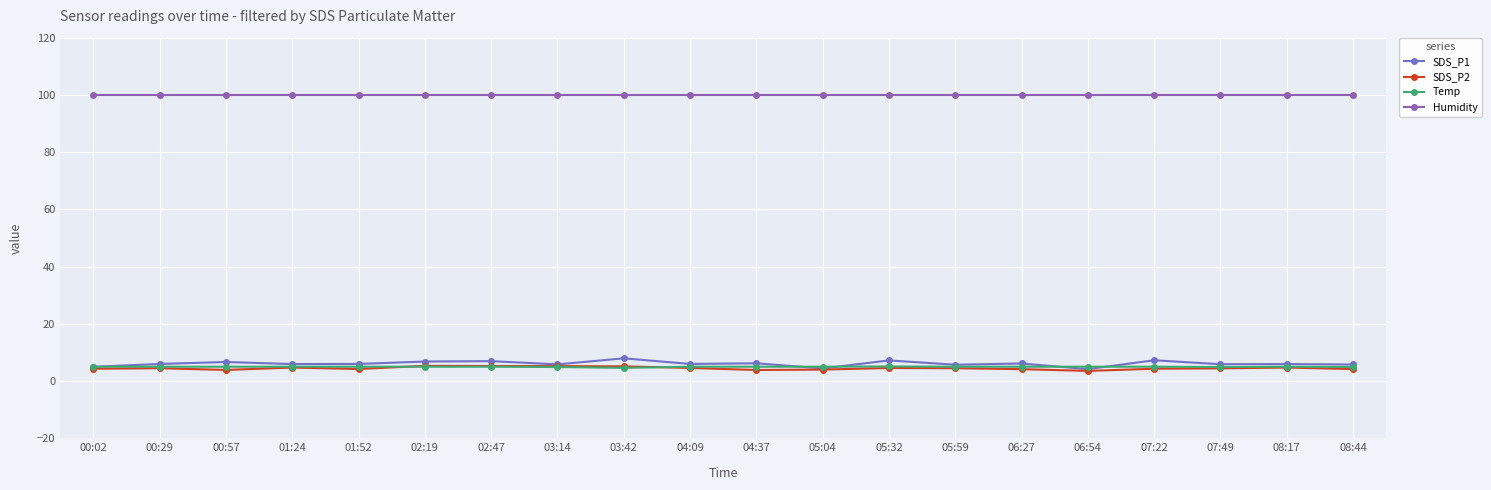

What is the value of the Temp point at the 2nd from the left?

5.0